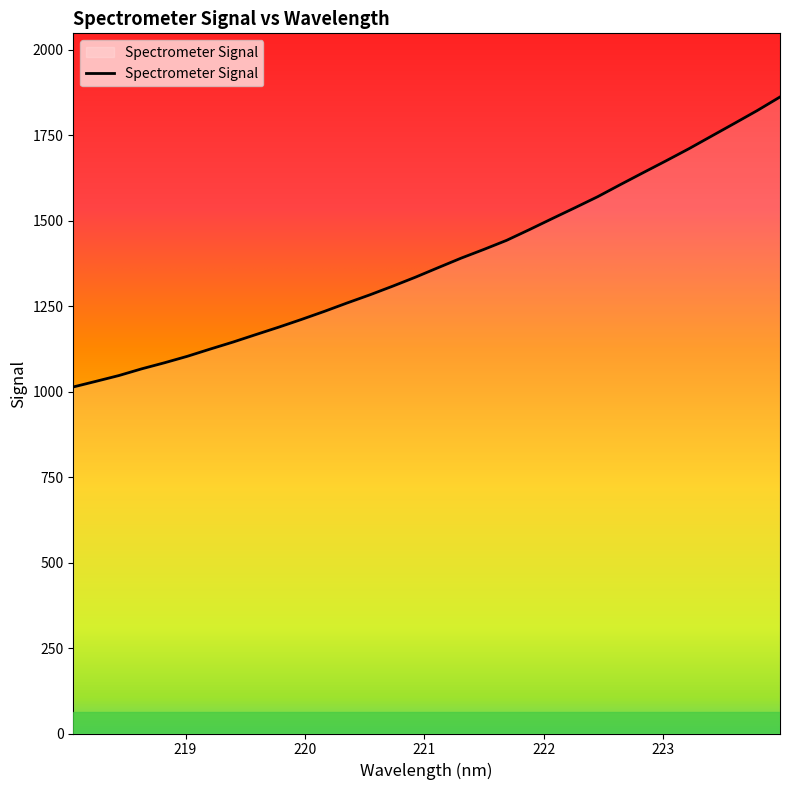

What is the maximum value shown in the chart?

1862.3